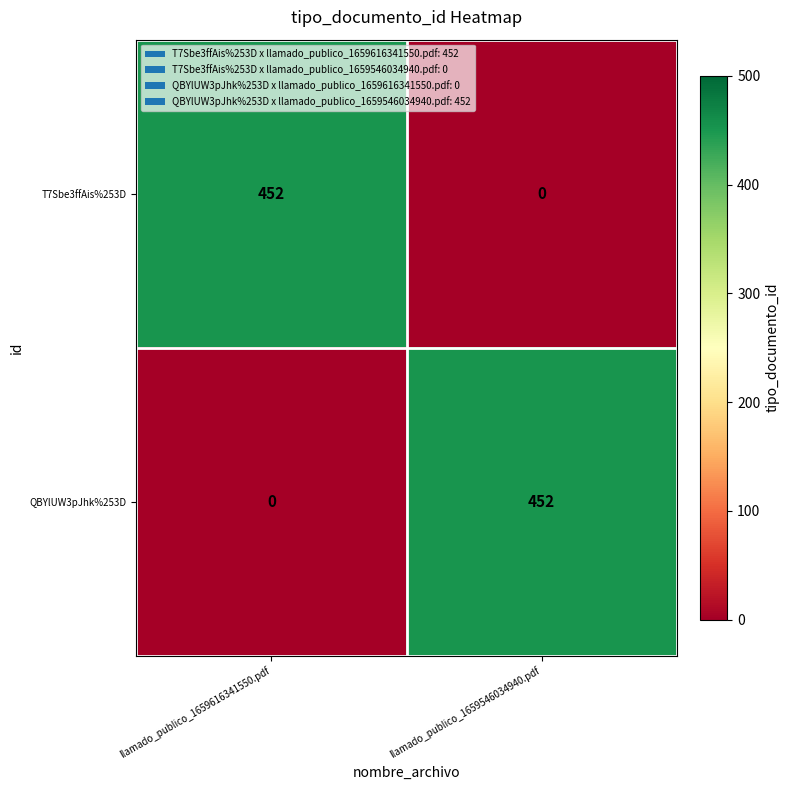

How many categories are shown in the chart?

2